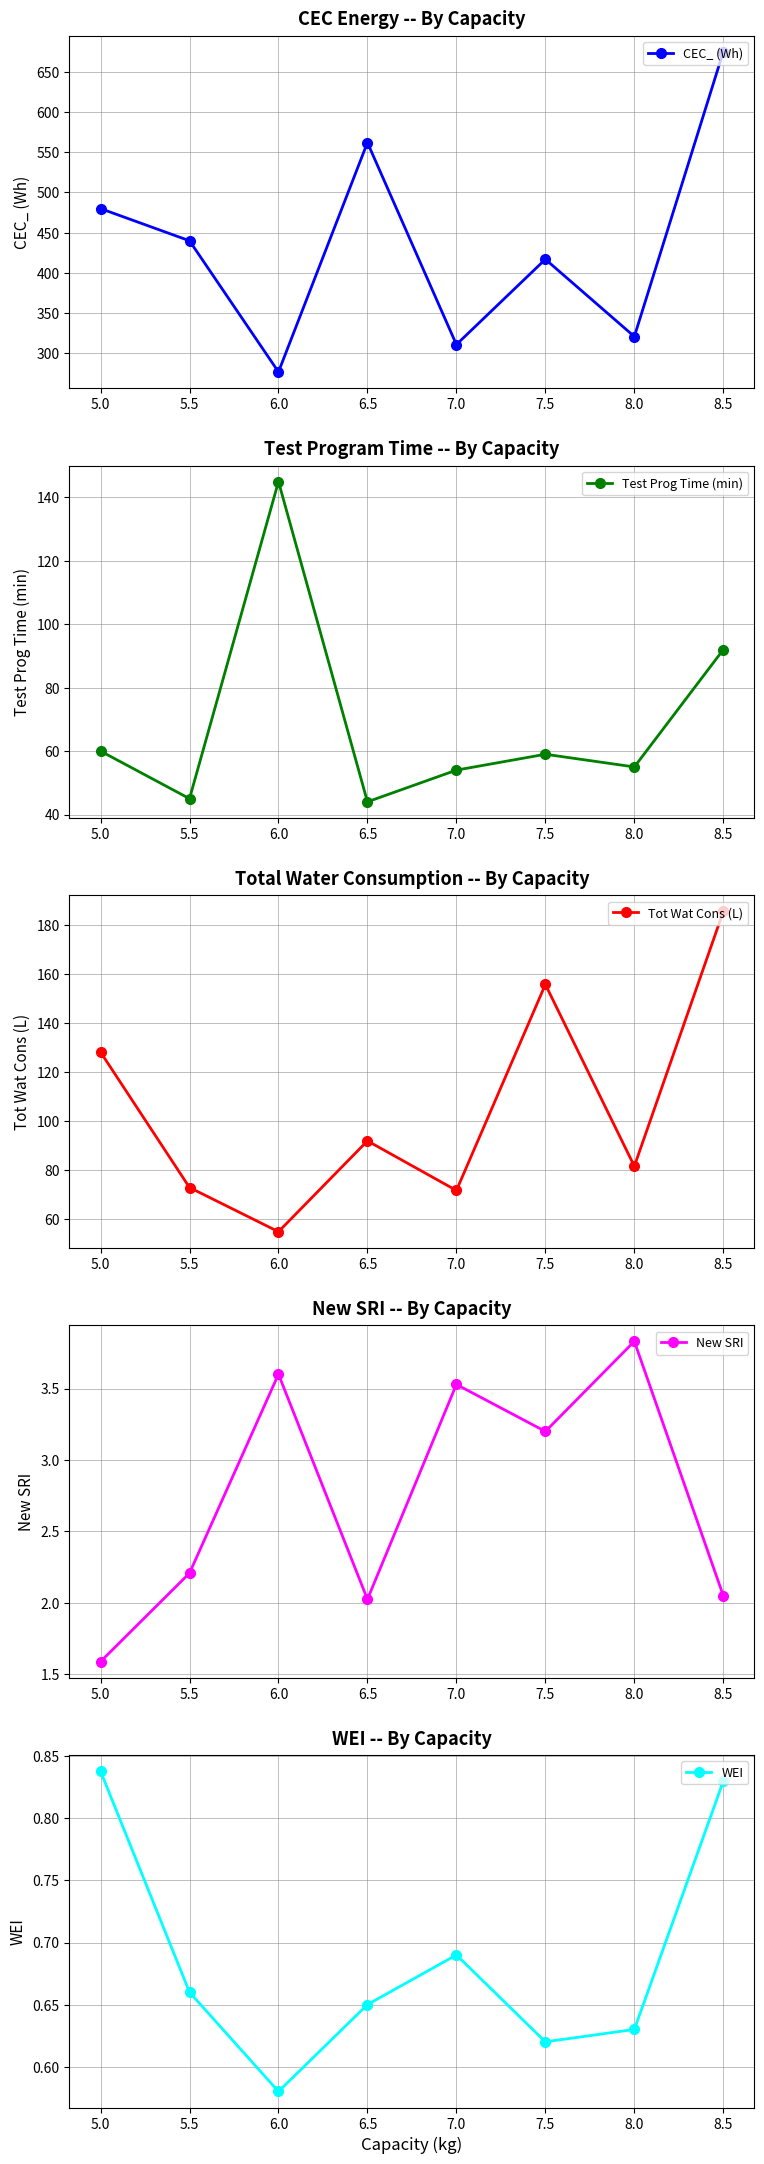

Is it true that CEC_ (Wh) equals 567.3 at 7.5?

False